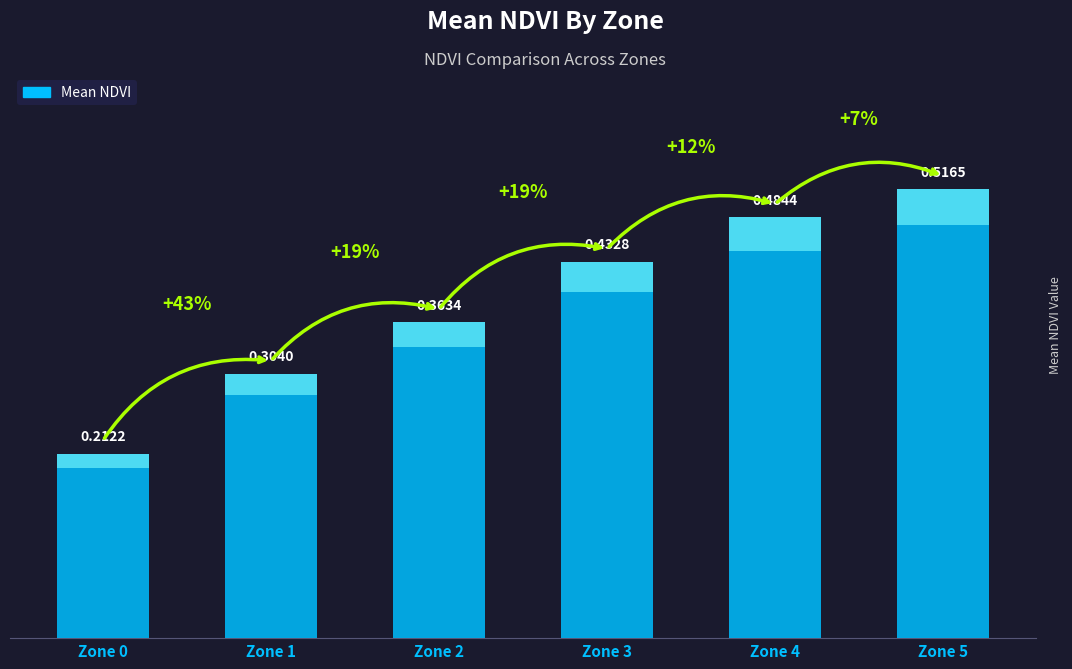

The value at Zone 2 is 0.4. True or false?

True